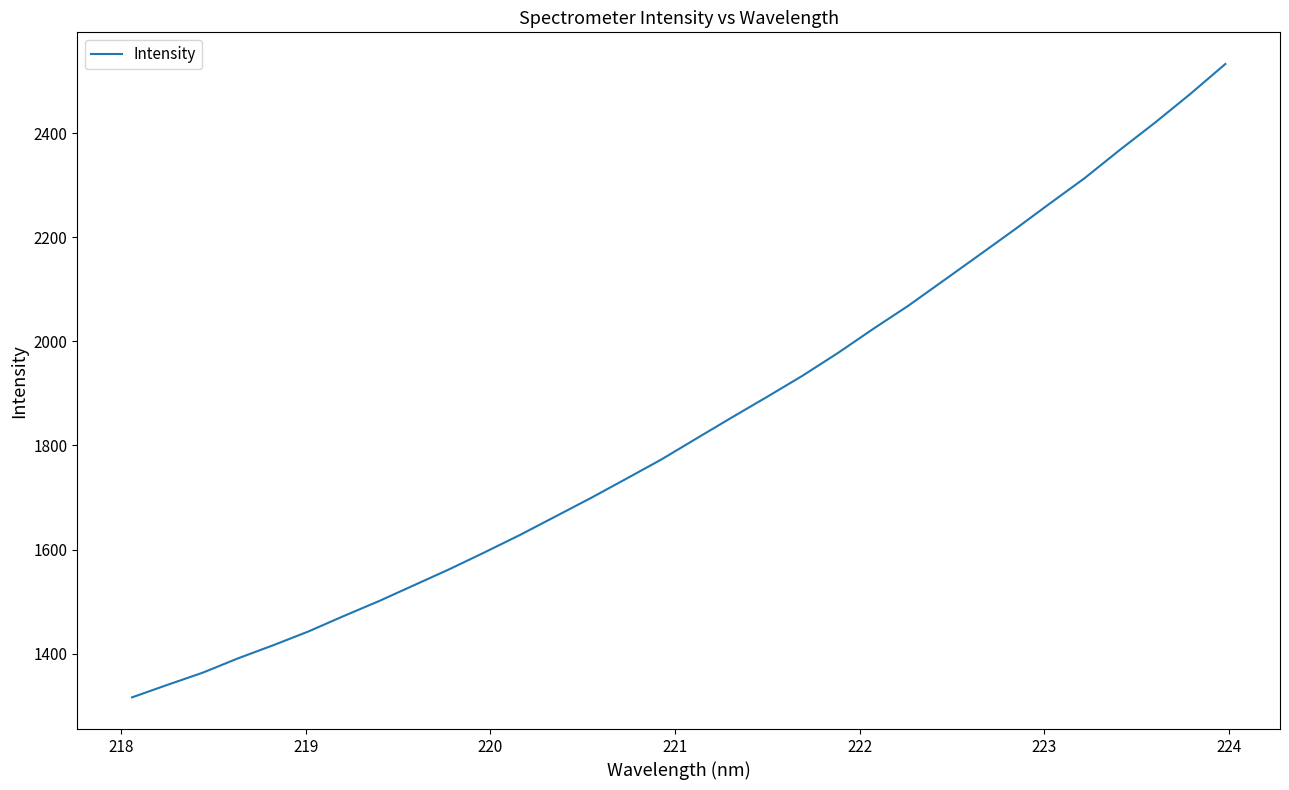

What is the maximum value shown in the chart?

2532.7